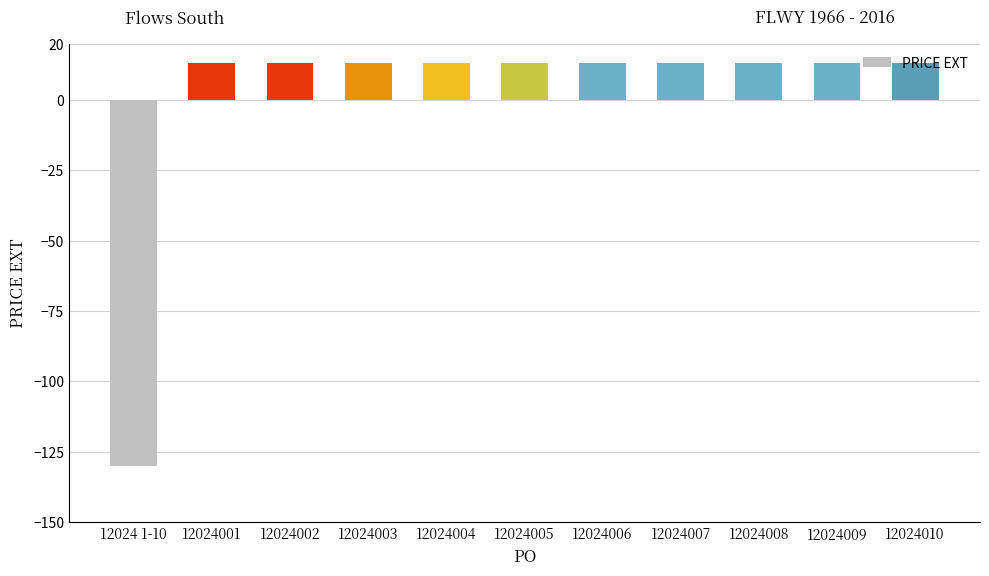

Is it true that the value at 12024 1-10 is -186?

False